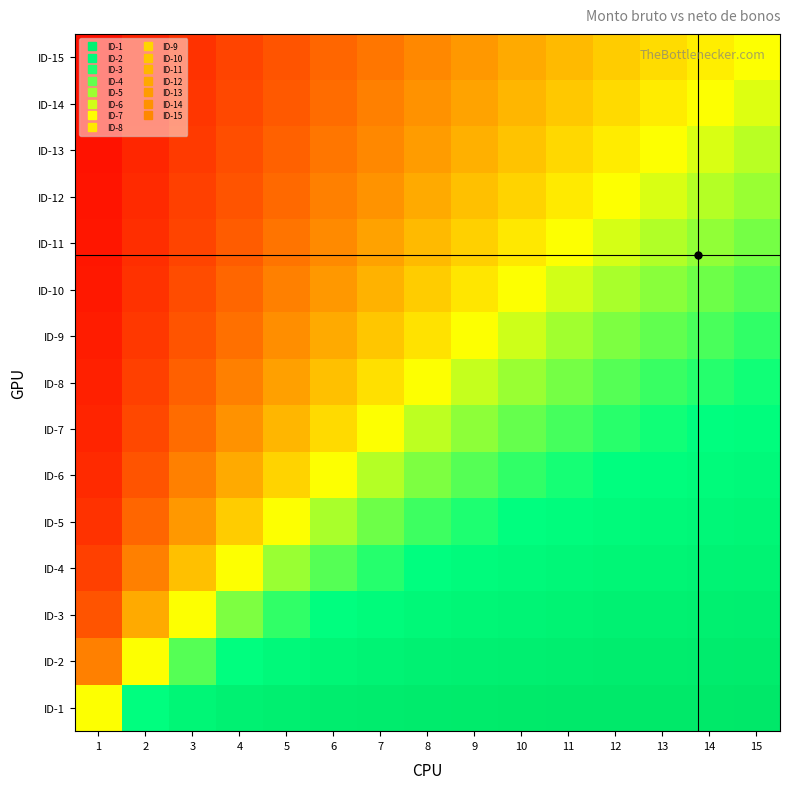

Which category has the lowest value across all series?

1